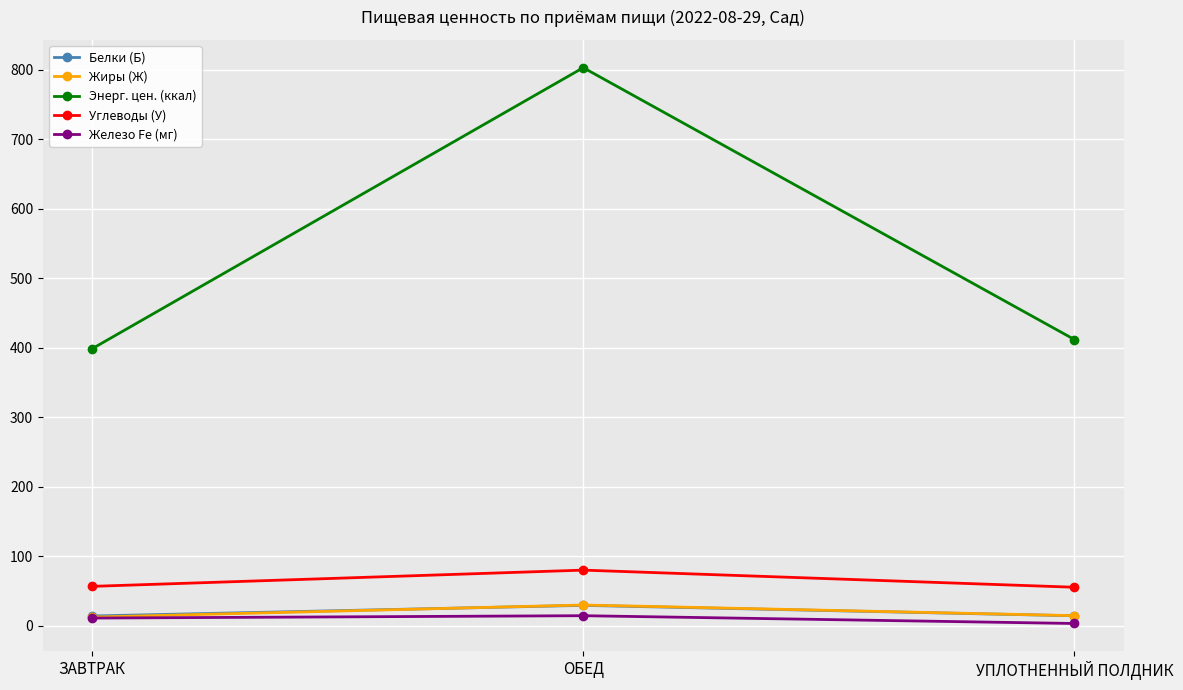

Which label corresponds to the largest value in the chart?

ОБЕД